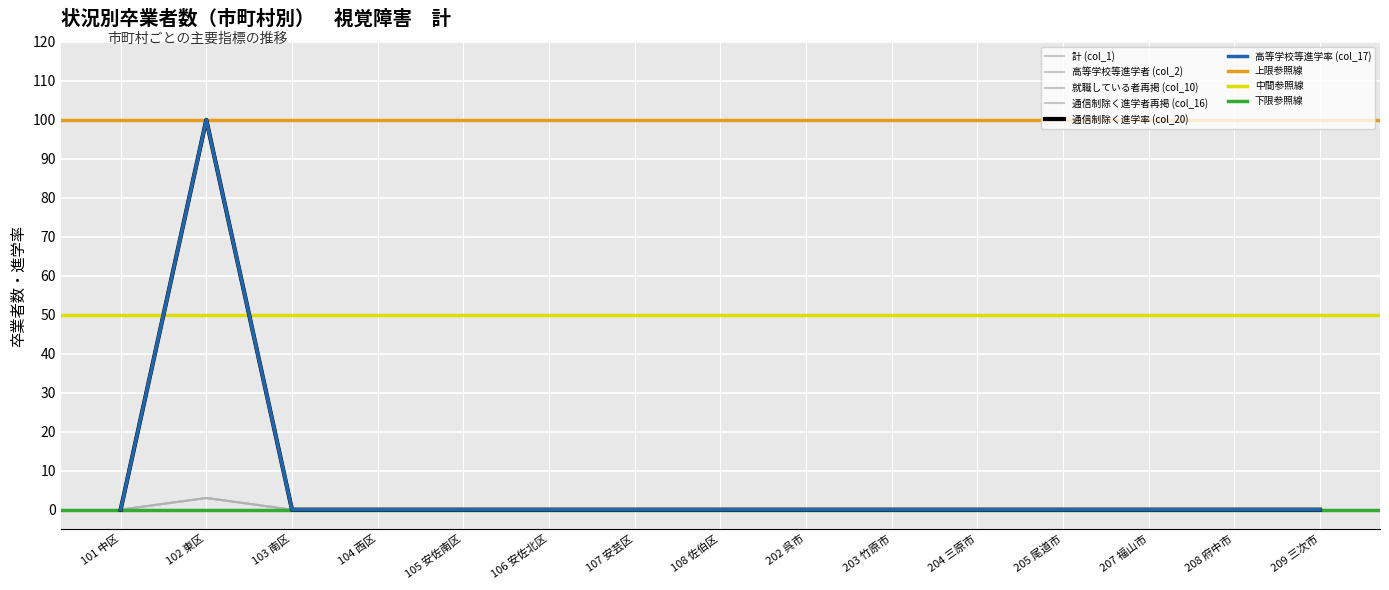

The 通信制除く進学率 (col_20) series shows -2 at 204 三原市. True or false?

False